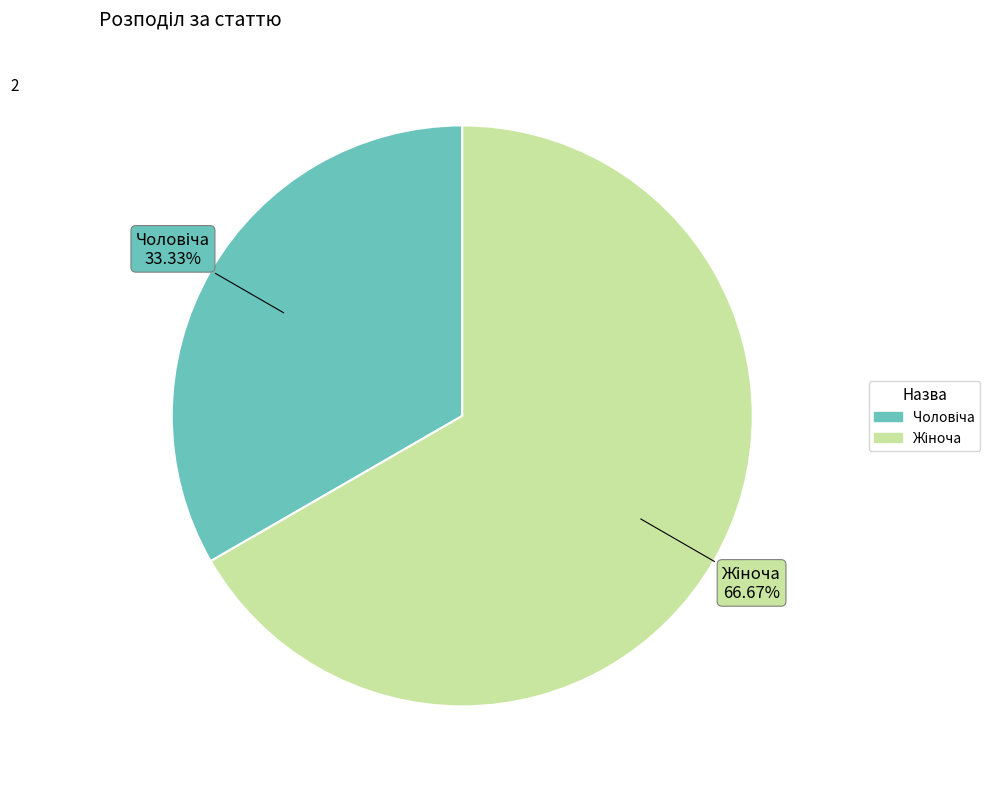

Is there a majority slice in this chart?

Yes